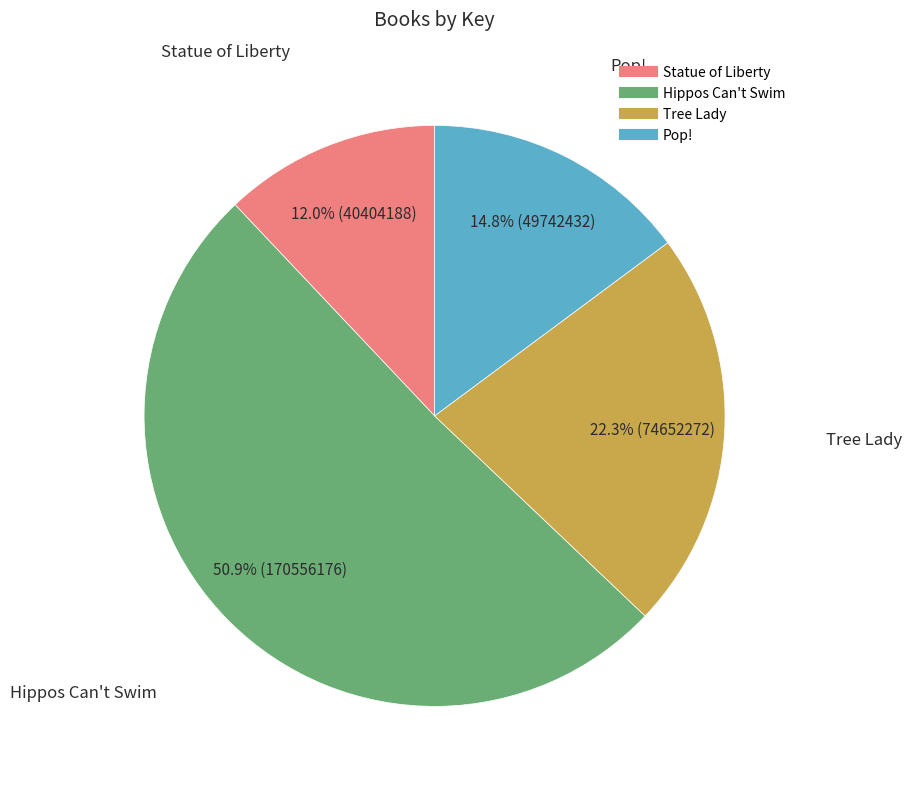

Rank the categories by value from lowest to highest.

Statue of Liberty, Pop!, Tree Lady, Hippos Can't Swim